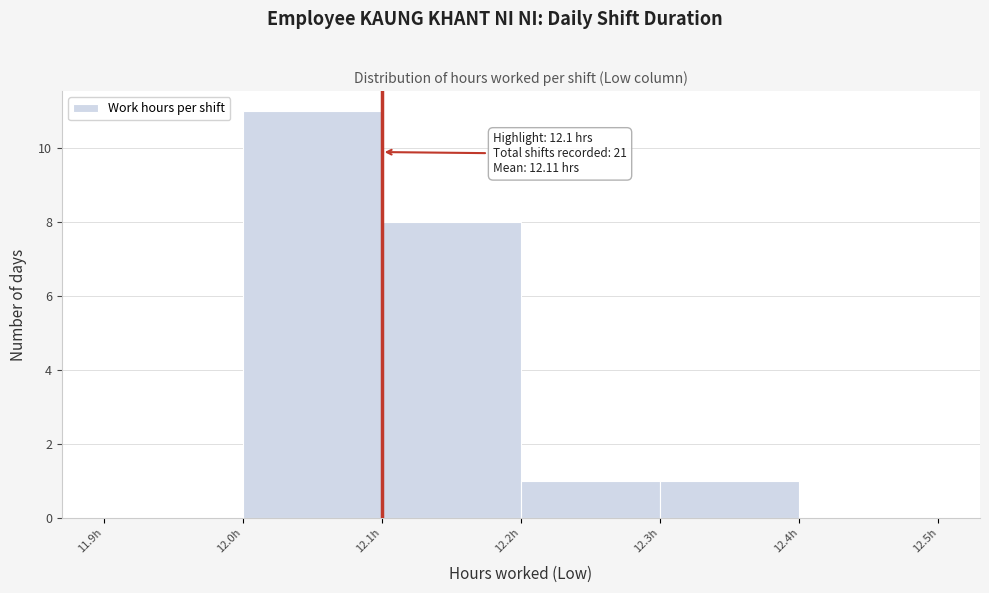

Over which range of the x-axis is the bar tallest?

12.0 to 12.1